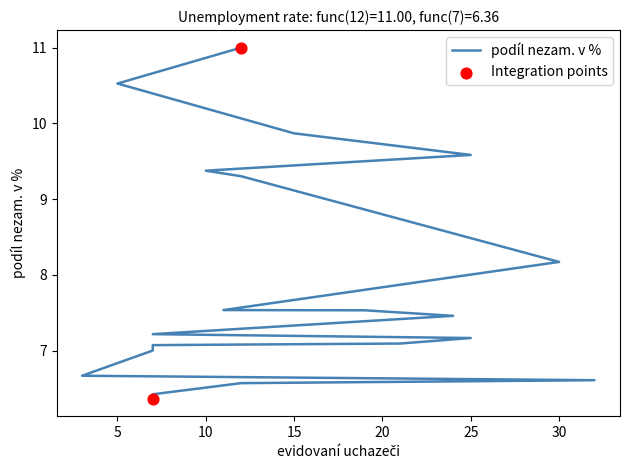

What is the change in value from 24 to 7?

-0.2